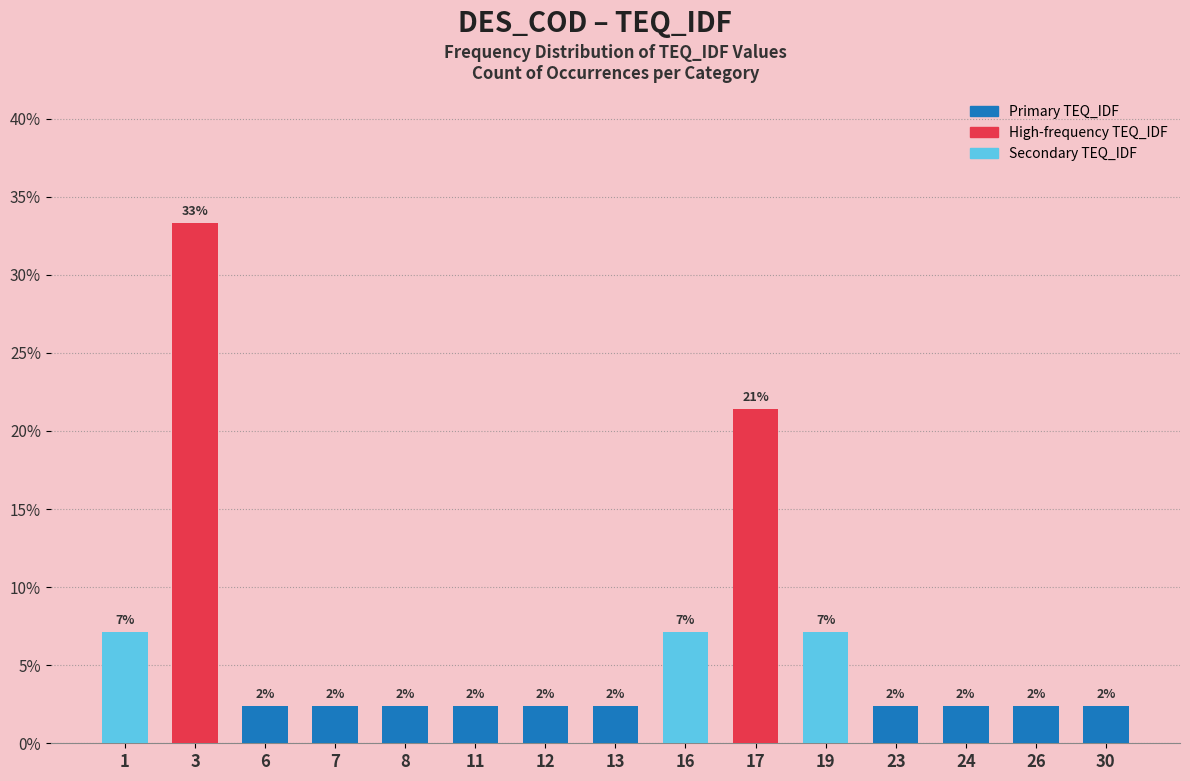

The value at 19 is 7.1. True or false?

True